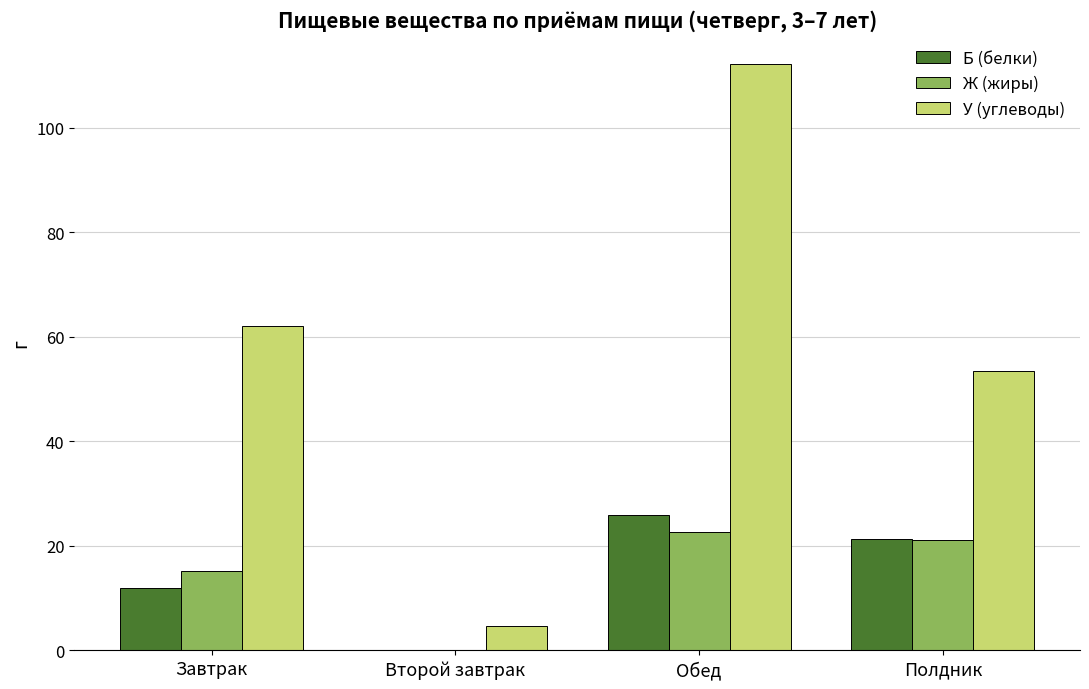

The Б (белки) series shows 11.5 at Второй завтрак. True or false?

False